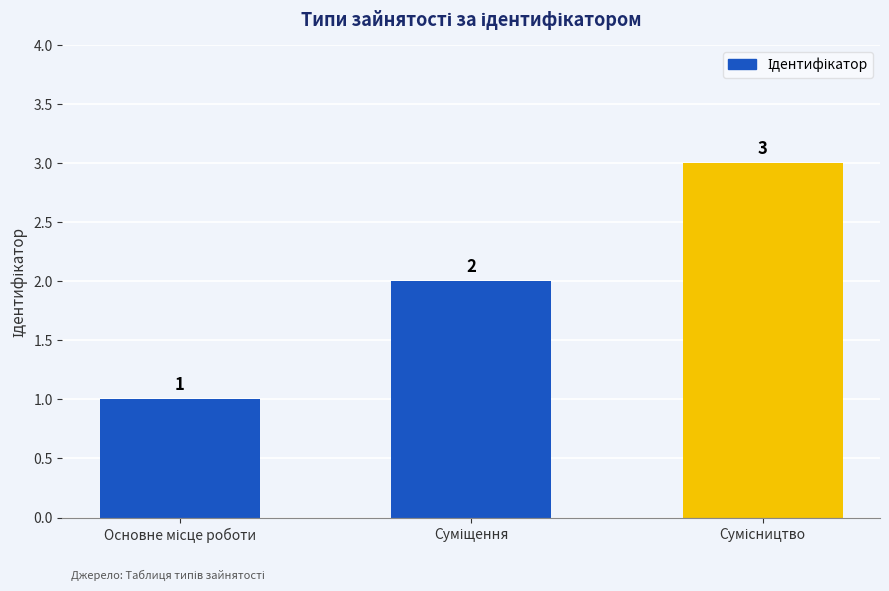

What is the maximum value shown in the chart?

3